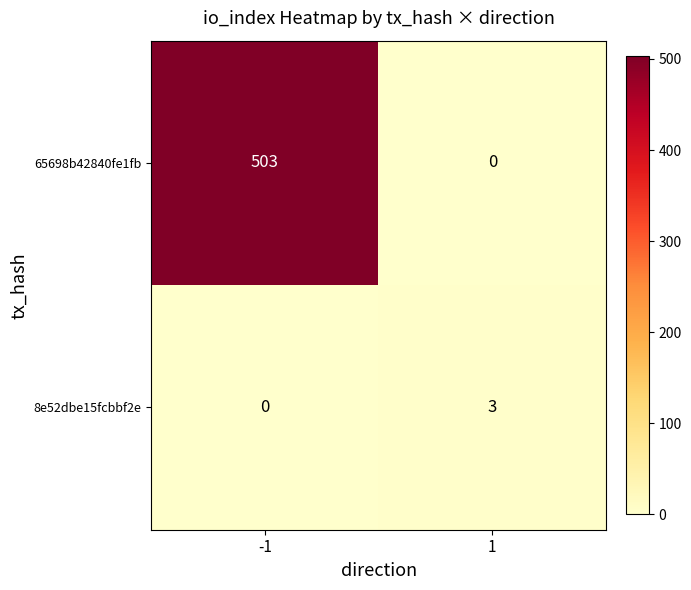

The value of 8e52dbe15fcbbf2e at 1 is 3. True or false?

True